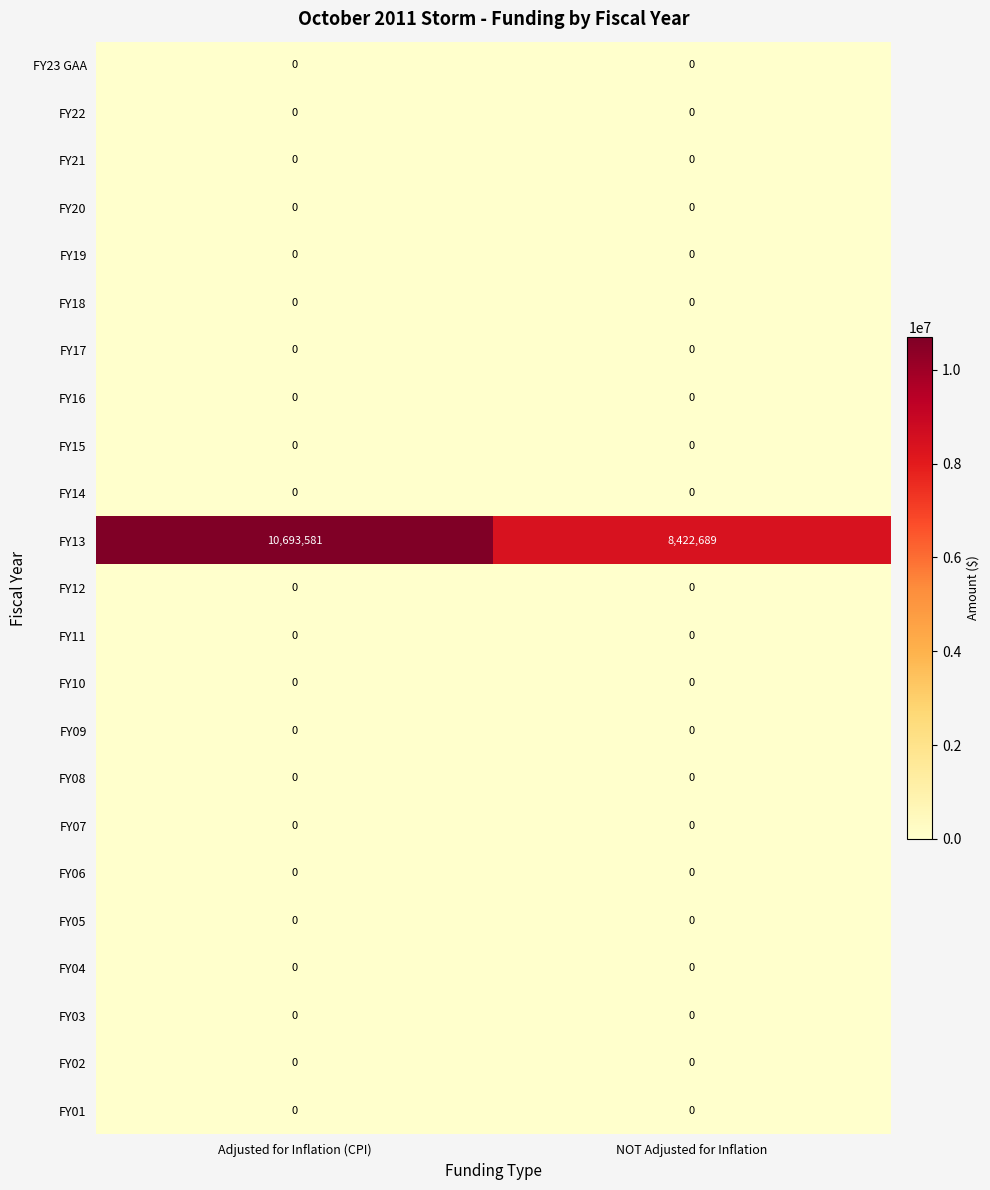

How many data points does each series have?

2